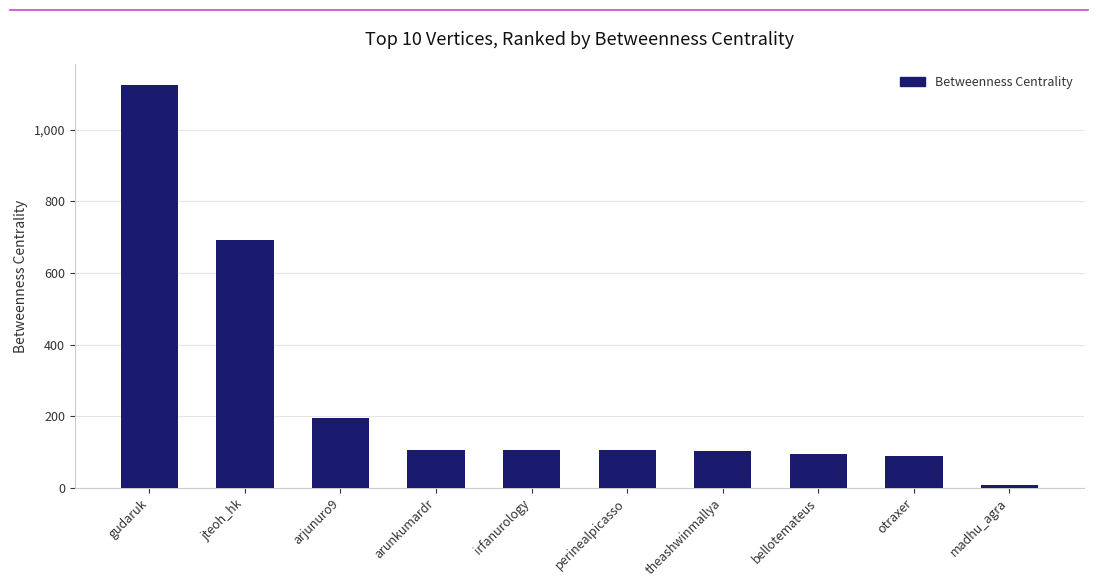

What is the label of the 3rd bar from the right?

bellotemateus